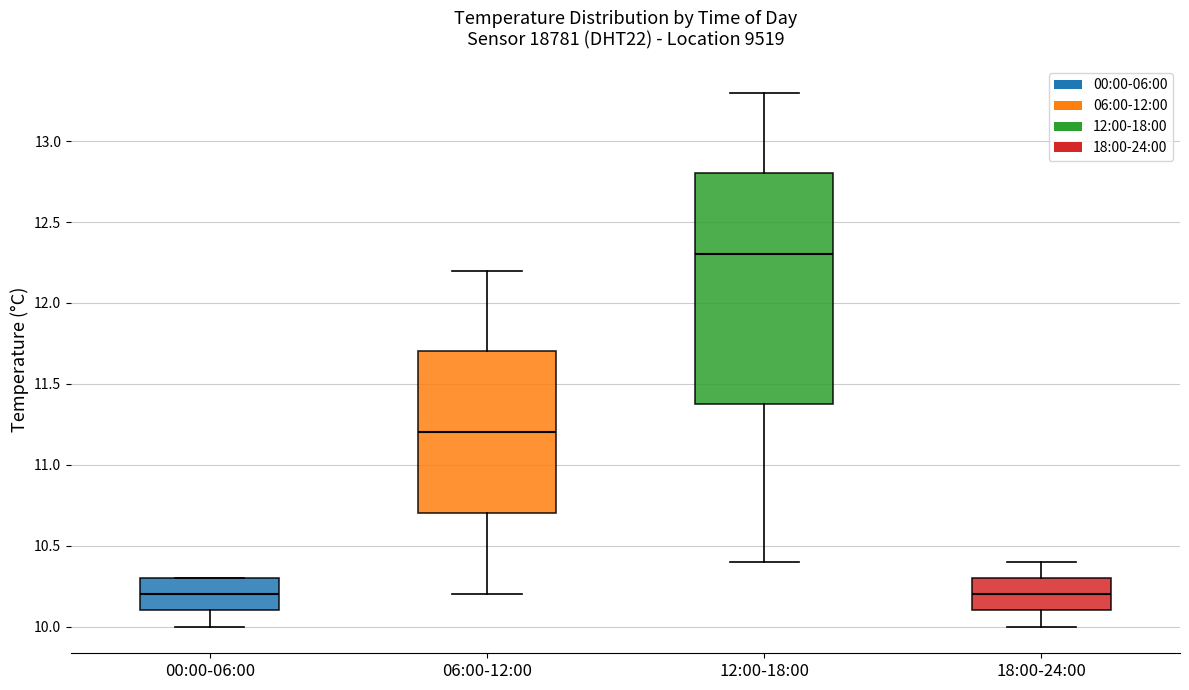

Where is the upper edge of the box for 06:00-12:00 on the y-axis? The values are not printed on the chart, so give them approximately, as read against the axis.

11.7